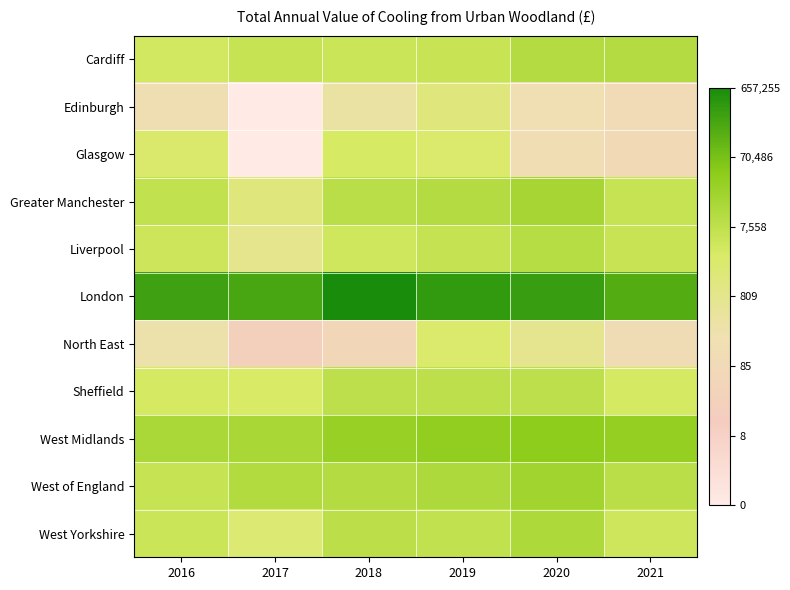

Reading right to left, list all the values displayed in this chart.

Cardiff: 2021=9.3	2020=9.3	2019=8.6	2018=8.5	2017=8.7	2016=8.2
Edinburgh: 2021=4.5	2020=5.2	2019=7.2	2018=6.0	2017=0.0	2016=5.1
Glasgow: 2021=4.5	2020=5.0	2019=7.8	2018=8.1	2017=0.0	2016=7.8
Greater Manchester: 2021=8.7	2020=9.7	2019=9.3	2018=9.1	2017=7.2	2016=8.8
Liverpool: 2021=8.6	2020=9.2	2019=8.7	2018=8.4	2017=6.7	2016=8.4
London: 2021=12.0	2020=12.6	2019=12.8	2018=13.4	2017=12.3	2016=12.5
North East: 2021=4.9	2020=6.6	2019=7.8	2018=4.2	2017=3.3	2016=5.6
Sheffield: 2021=8.1	2020=9.0	2019=9.0	2018=9.0	2017=8.0	2016=8.1
West Midlands: 2021=10.4	2020=10.6	2019=10.5	2018=10.3	2017=9.7	2016=9.6
West of England: 2021=9.1	2020=10.0	2019=9.5	2018=9.3	2017=9.4	2016=8.7
West Yorkshire: 2021=8.4	2020=9.5	2019=8.8	2018=9.0	2017=7.6	2016=8.5